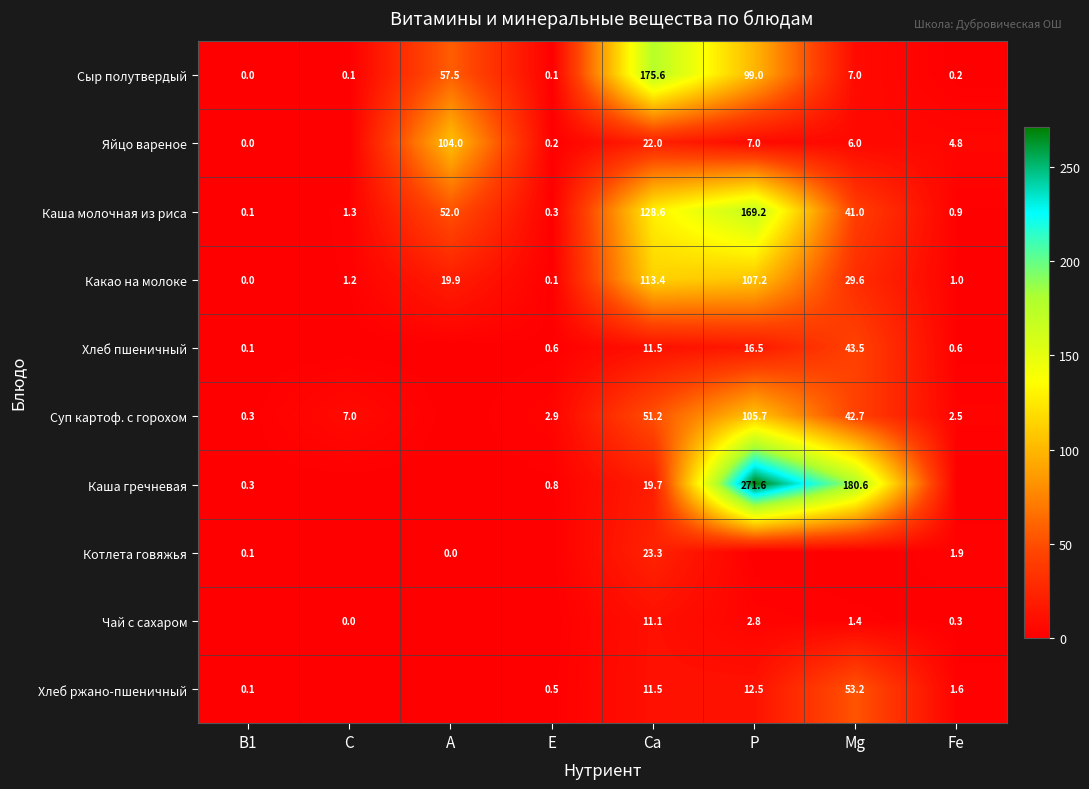

What is the difference between the maximum and minimum values in the Каша молочная из риса series?

169.1